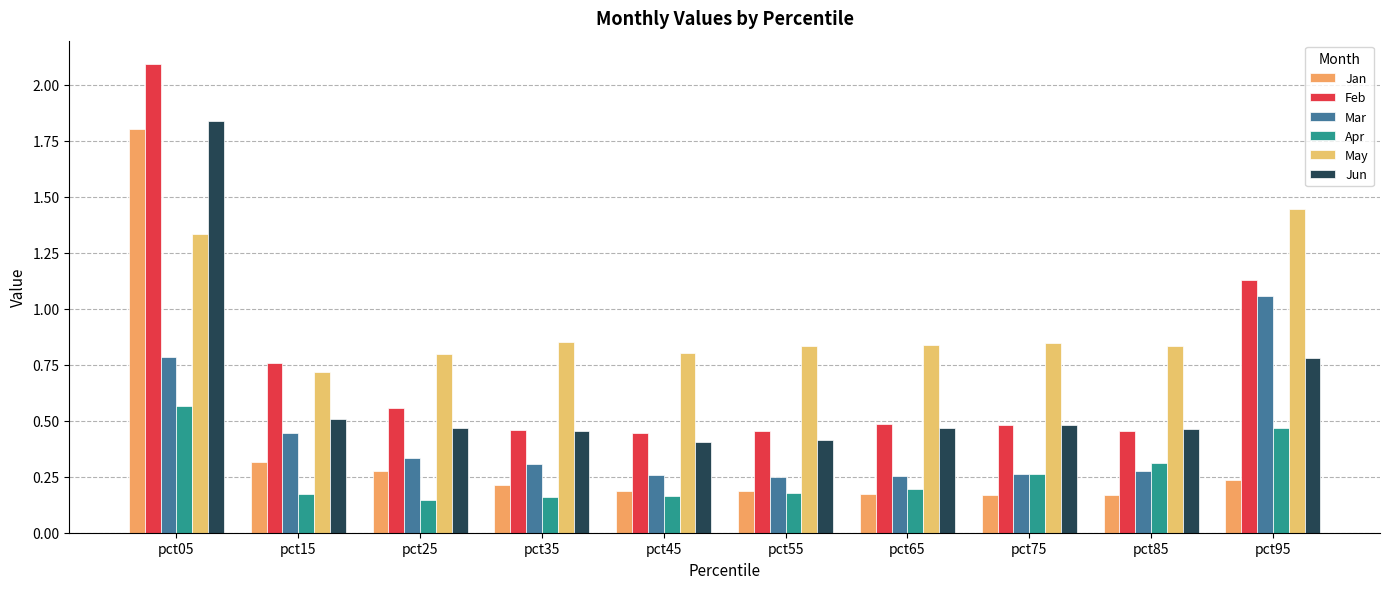

Between pct45 and pct65, which series saw the biggest shift?

Jun